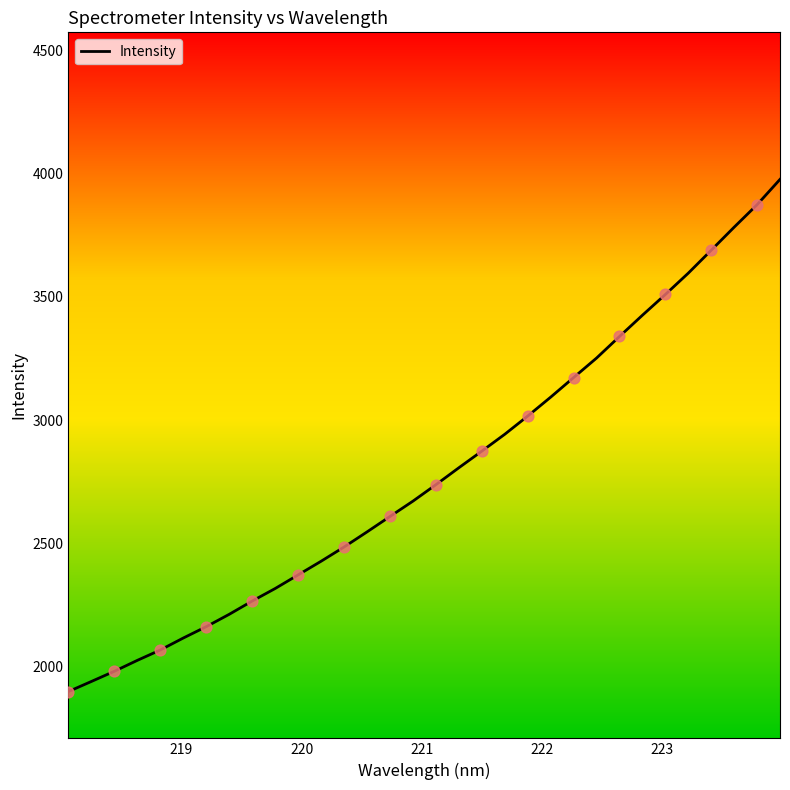

What is the smallest value displayed?

1898.8